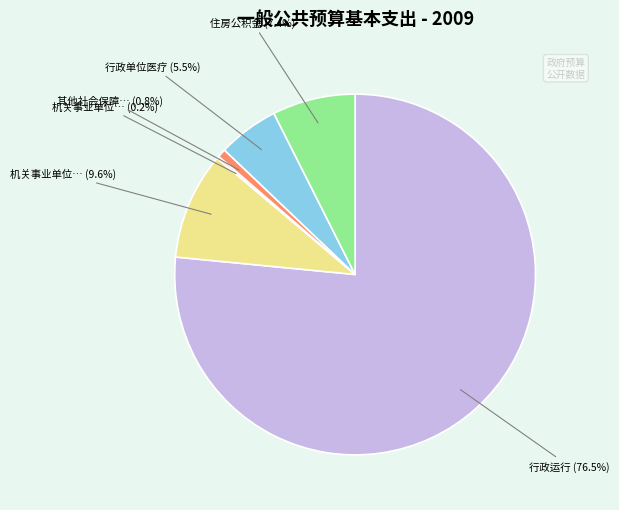

Is there any slice that represents more than half of the pie?

Yes